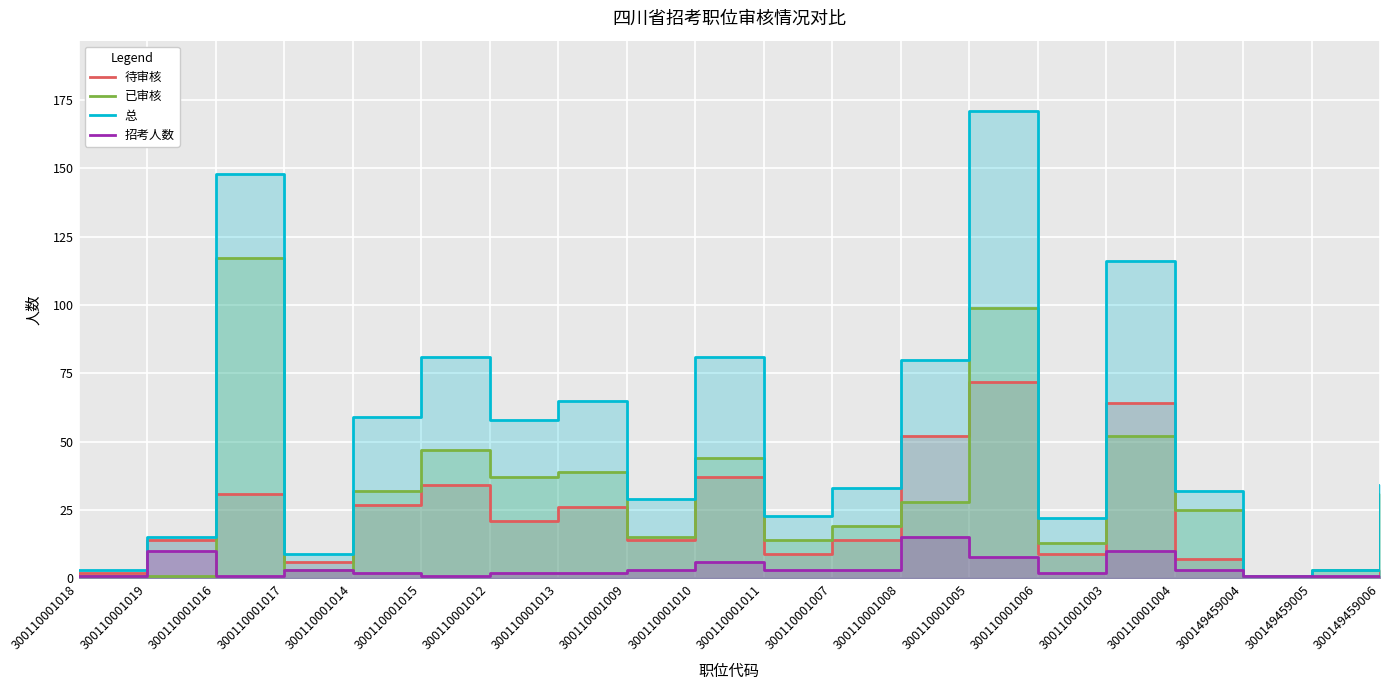

True or false: 总 and 待审核 intersect in this chart.

False